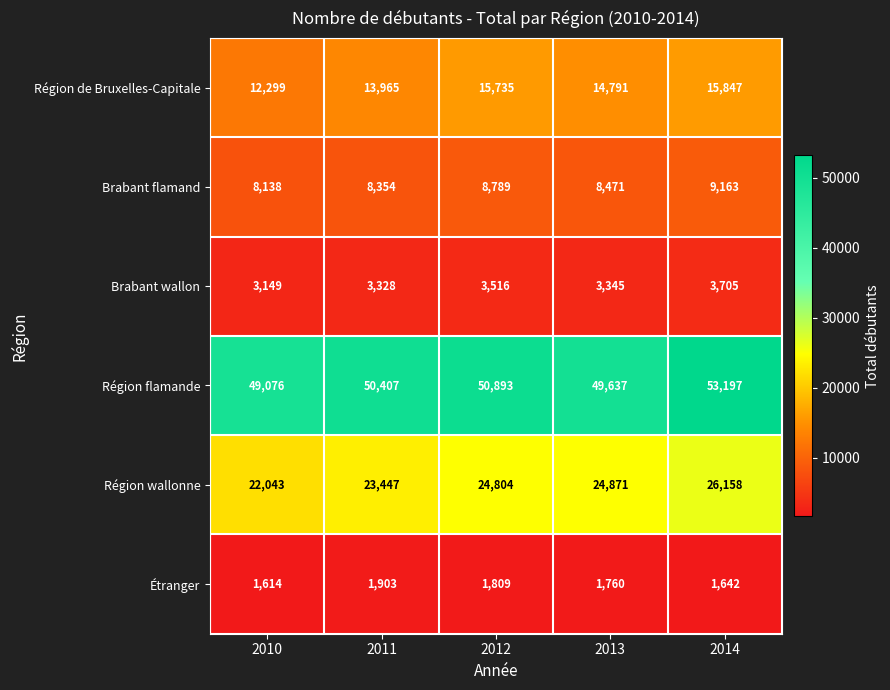

What is the difference between the highest and lowest values at 2010?

47462